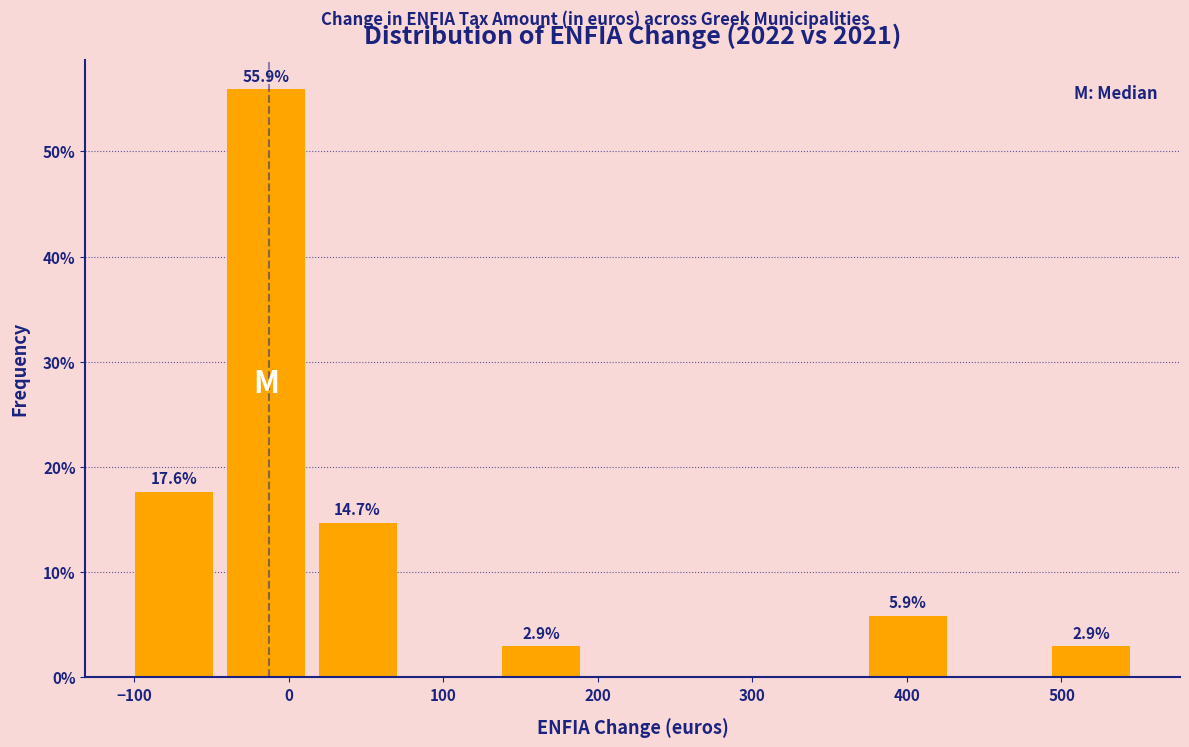

Which range on the x-axis has the tallest bar?

-40 to 10